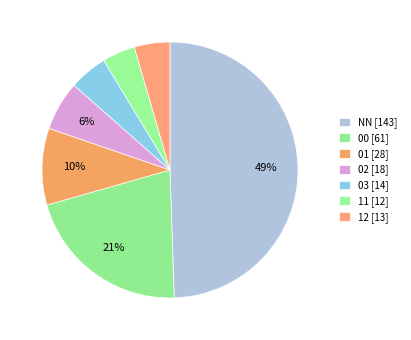

The 02 slice represents 6% of the pie. True or false?

True